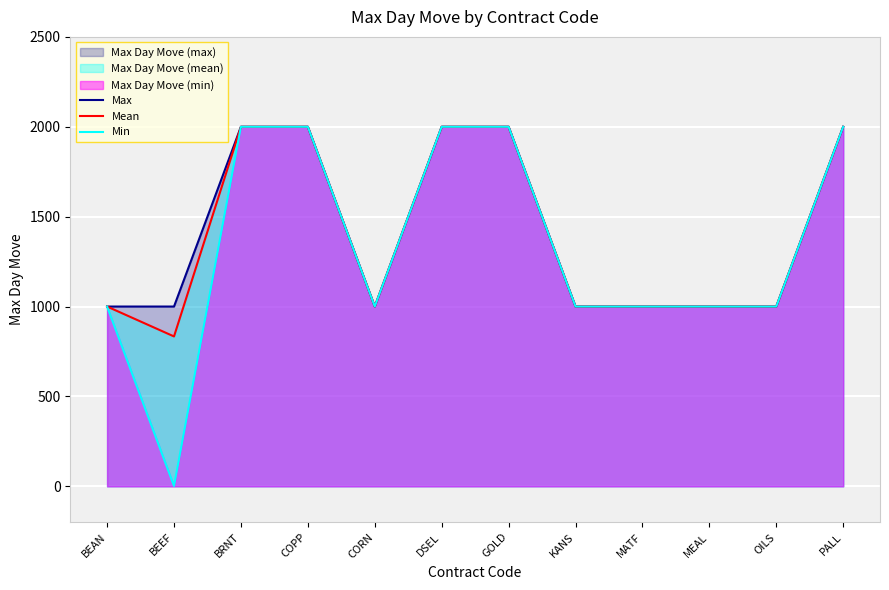

What is the label of the 8th point from the left?

KANS